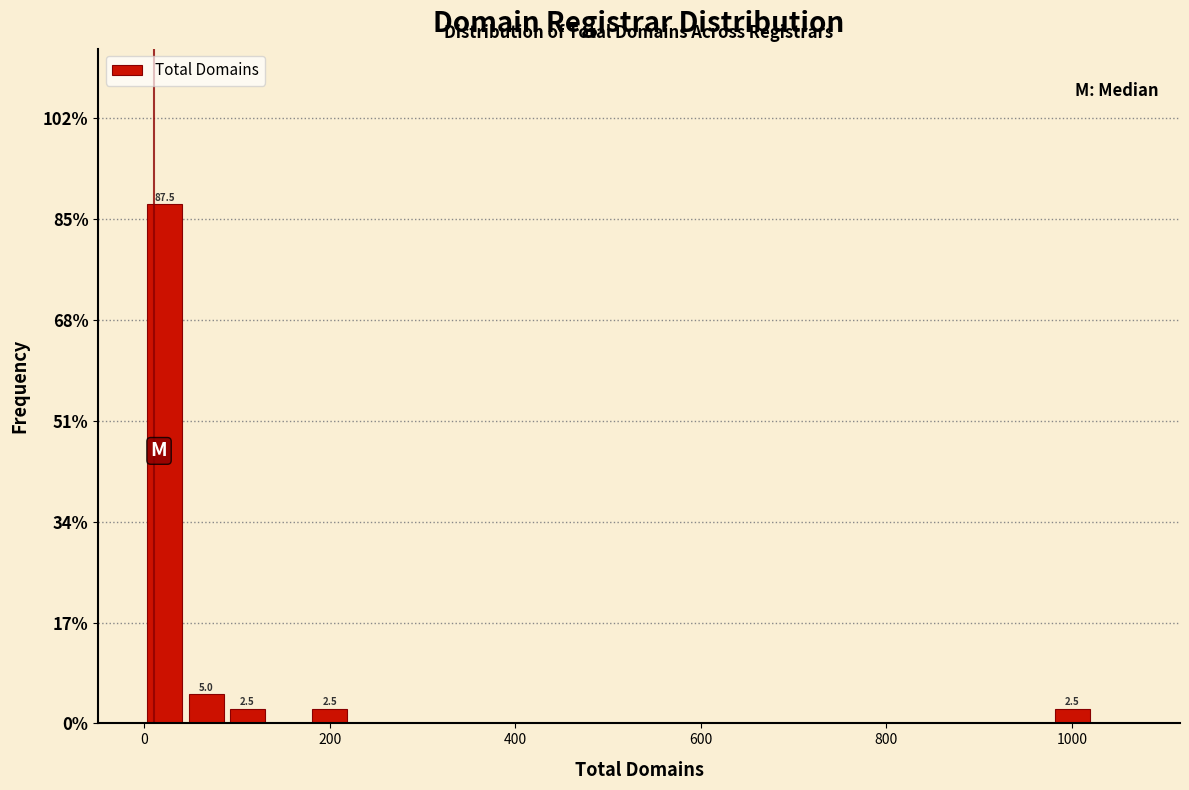

Around what value on the x-axis is the tallest bar? Give the approximate position of its centre, as read against the axis.

20